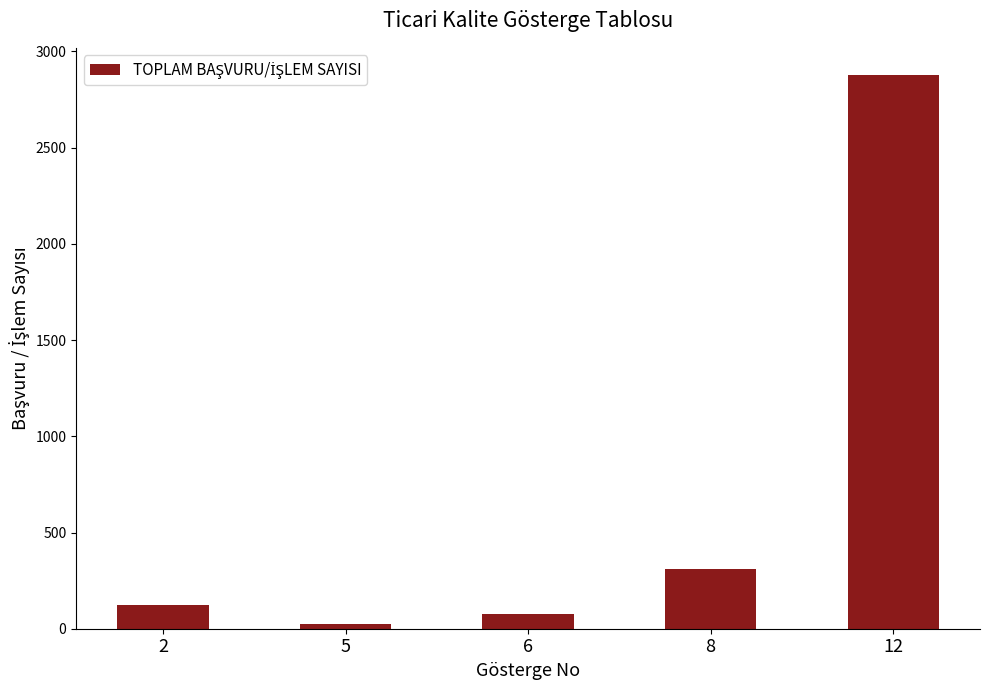

Are the bars horizontal?

No